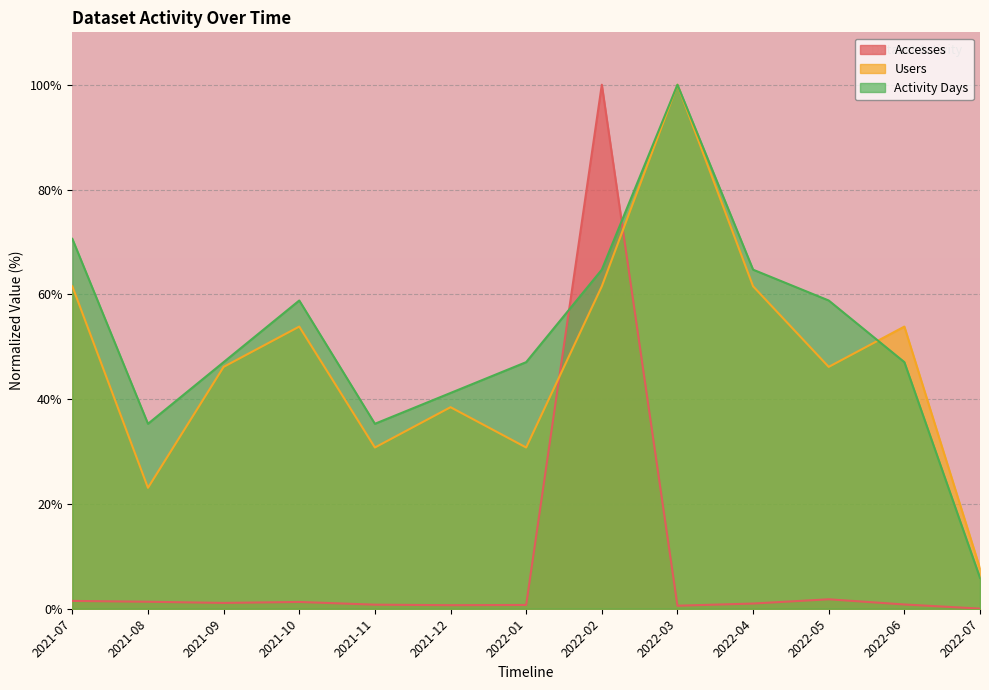

At which category does Users reach its first local valley?

2021-08